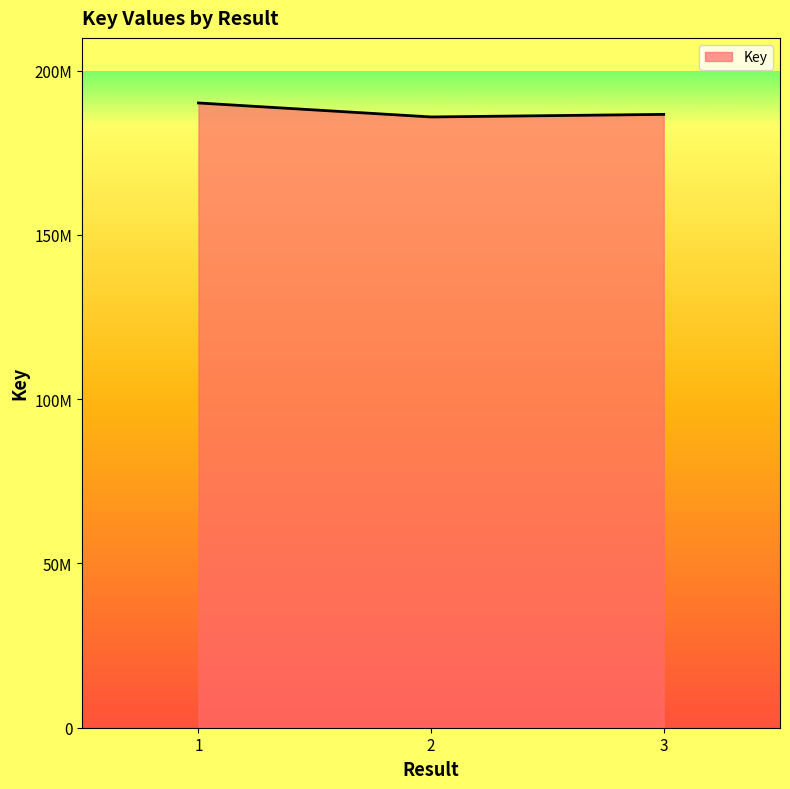

Where is the data nearest to the value 188060125?

3